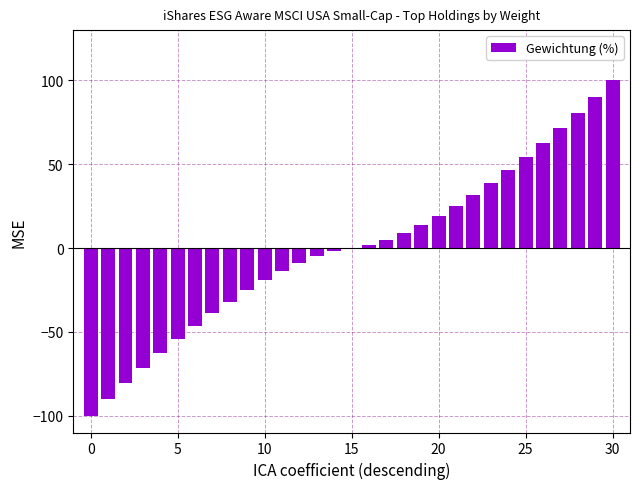

Which label corresponds to the largest value in the chart?

30